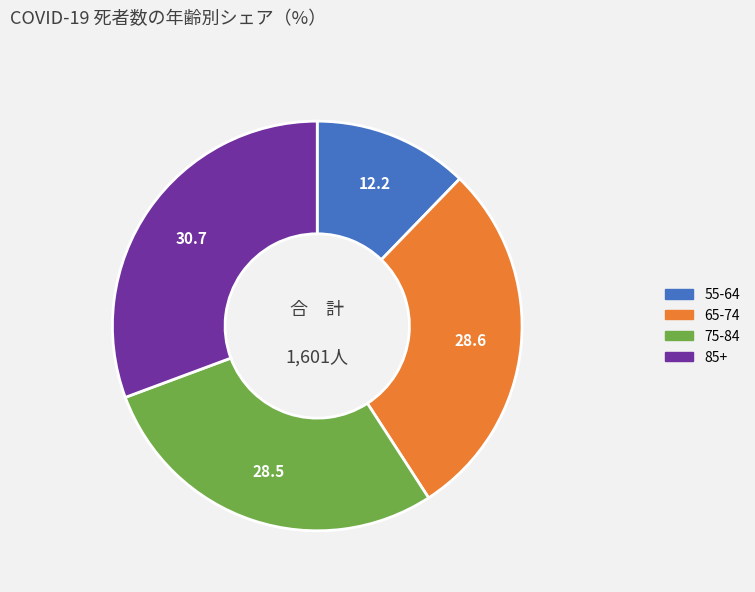

How many segments does this pie chart have?

4